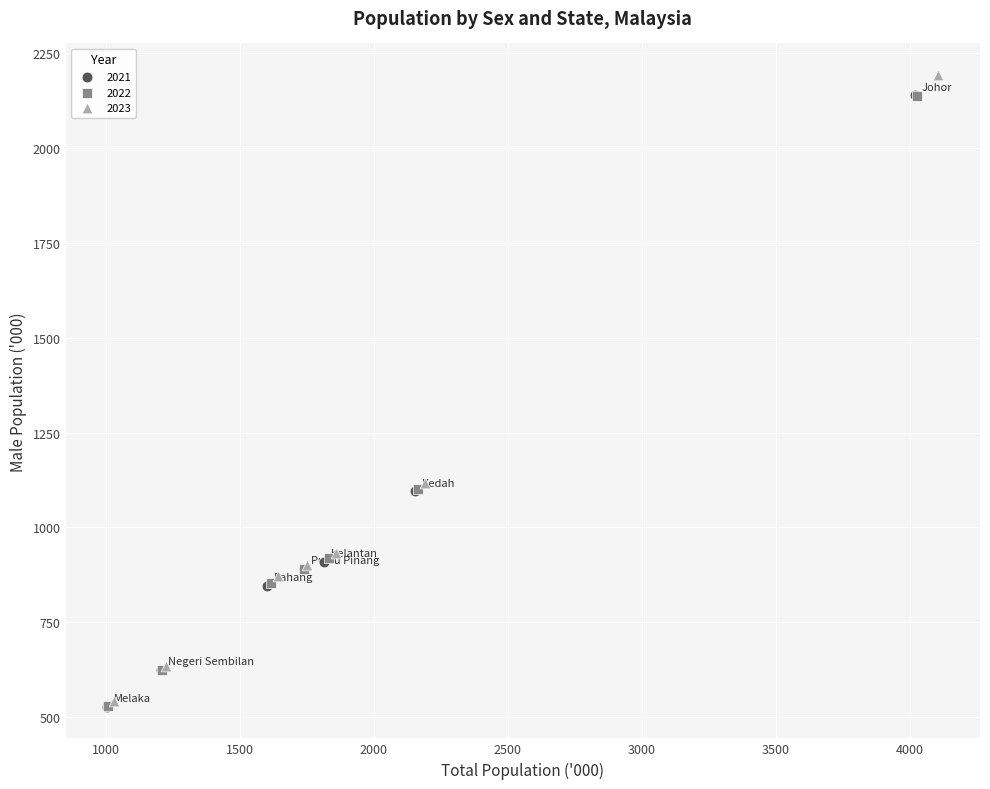

What are all the series names shown in the legend?

2021, 2022, 2023